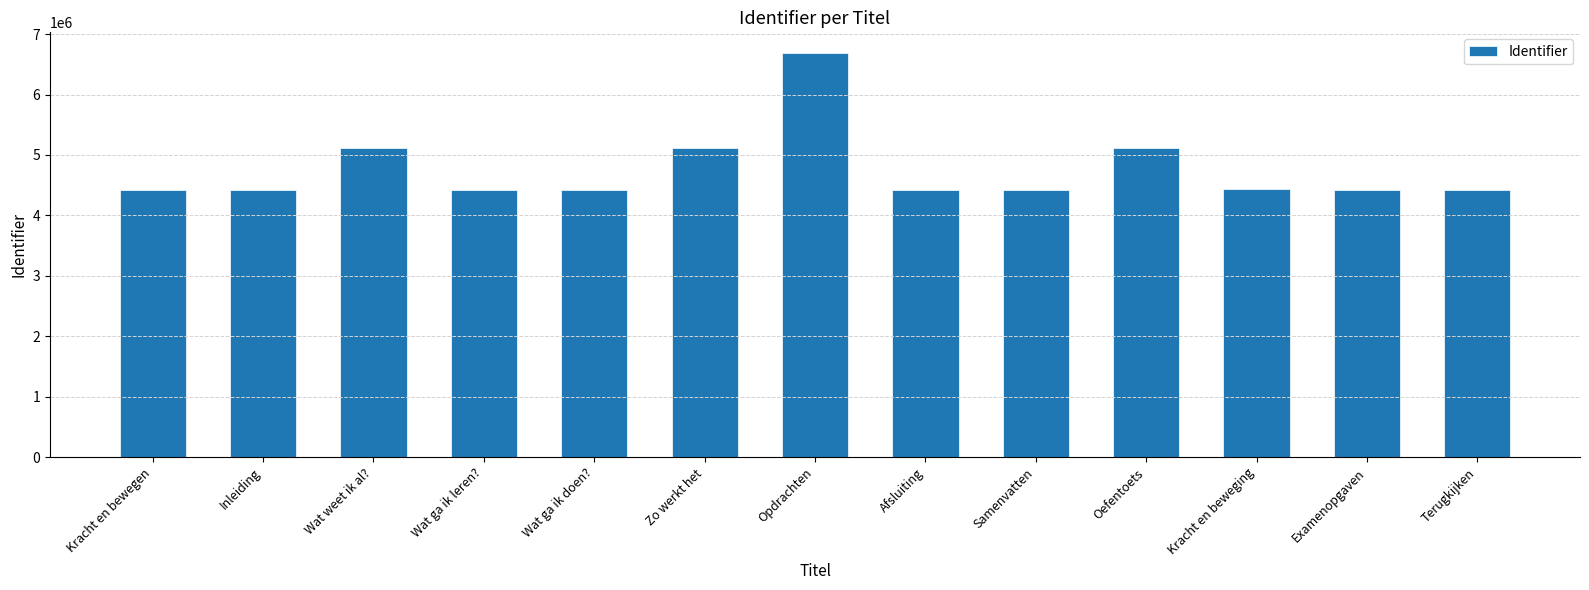

Read the value at Oefentoets, to the nearest 50.

5113600